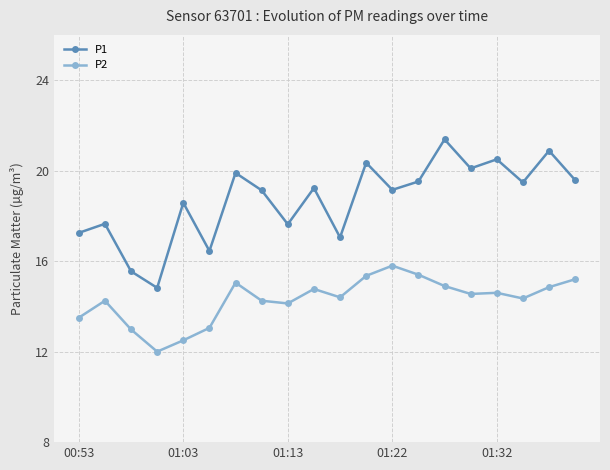

Which series has the largest total across all categories?

P1